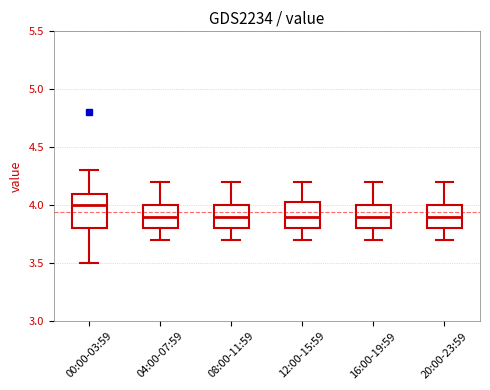

Reading left to right, read every box against the y-axis: the position of its median line, the range the box covers, and the ends of its whiskers. The values are not printed on the chart, so give them approximately, as read against the axis.

00:00-03:59: median 4.00, box 3.80 to 4.10, whiskers 3.50 to 4.30
04:00-07:59: median 3.90, box 3.80 to 4.00, whiskers 3.70 to 4.20
08:00-11:59: median 3.90, box 3.80 to 4.00, whiskers 3.70 to 4.20
12:00-15:59: median 3.90, box 3.80 to 4.05, whiskers 3.70 to 4.20
16:00-19:59: median 3.90, box 3.80 to 4.00, whiskers 3.70 to 4.20
20:00-23:59: median 3.90, box 3.80 to 4.00, whiskers 3.70 to 4.20